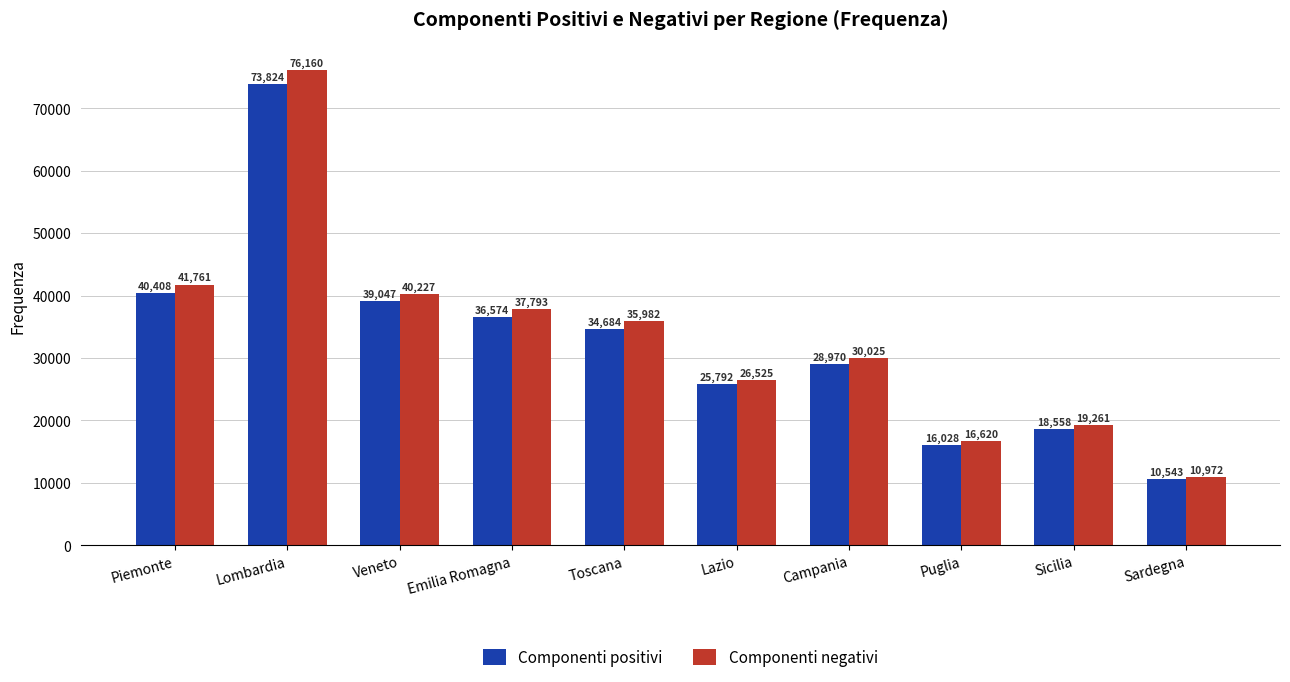

How many series are shown in this chart?

2